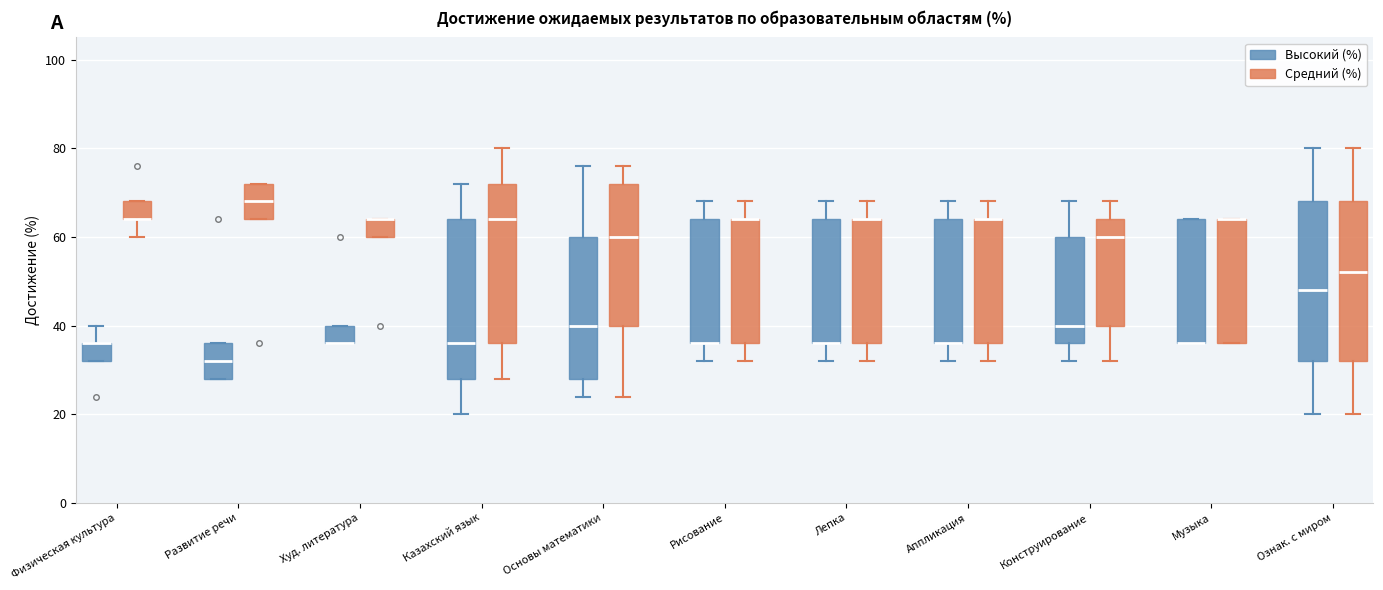

Reading left to right, transcribe this box plot: for each box, give where its median line is, the range the box spans, and where its two whiskers end, as read against the y-axis. The values are not printed on the chart, so give them approximately, as read against the axis.

Физическая культура (Высокий (%)): median 36 (drawn on the box's upper edge), box 32 to 36, whiskers 32 to 40
Физическая культура (Средний (%)): median 64 (drawn on the box's lower edge), box 64 to 68, whiskers 60 to 68
Развитие речи (Высокий (%)): median 32, box 28 to 36, whiskers 28 to 36
Развитие речи (Средний (%)): median 68, box 64 to 72, whiskers 64 to 72
Худ. литература (Высокий (%)): median 36 (drawn on the box's lower edge), box 36 to 40, whiskers 36 to 40
Худ. литература (Средний (%)): median 64 (drawn on the box's upper edge), box 60 to 64, whiskers 60 to 64
Казахский язык (Высокий (%)): median 36, box 28 to 64, whiskers 20 to 72
Казахский язык (Средний (%)): median 64, box 36 to 72, whiskers 28 to 80
Основы математики (Высокий (%)): median 40, box 28 to 60, whiskers 24 to 76
Основы математики (Средний (%)): median 60, box 40 to 72, whiskers 24 to 76
Рисование (Высокий (%)): median 36 (drawn on the box's lower edge), box 36 to 64, whiskers 32 to 68
Рисование (Средний (%)): median 64 (drawn on the box's upper edge), box 36 to 64, whiskers 32 to 68
Лепка (Высокий (%)): median 36 (drawn on the box's lower edge), box 36 to 64, whiskers 32 to 68
Лепка (Средний (%)): median 64 (drawn on the box's upper edge), box 36 to 64, whiskers 32 to 68
Аппликация (Высокий (%)): median 36 (drawn on the box's lower edge), box 36 to 64, whiskers 32 to 68
Аппликация (Средний (%)): median 64 (drawn on the box's upper edge), box 36 to 64, whiskers 32 to 68
Конструирование (Высокий (%)): median 40, box 36 to 60, whiskers 32 to 68
Конструирование (Средний (%)): median 60, box 40 to 64, whiskers 32 to 68
Музыка (Высокий (%)): median 36 (drawn on the box's lower edge), box 36 to 64, whiskers 36 to 64
Музыка (Средний (%)): median 64 (drawn on the box's upper edge), box 36 to 64, whiskers 36 to 64
Ознак. с миром (Высокий (%)): median 48, box 32 to 68, whiskers 20 to 80
Ознак. с миром (Средний (%)): median 52, box 32 to 68, whiskers 20 to 80